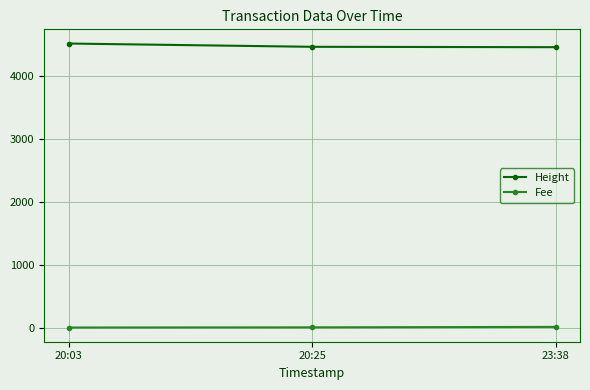

Which label corresponds to the largest value in the chart?

20:03